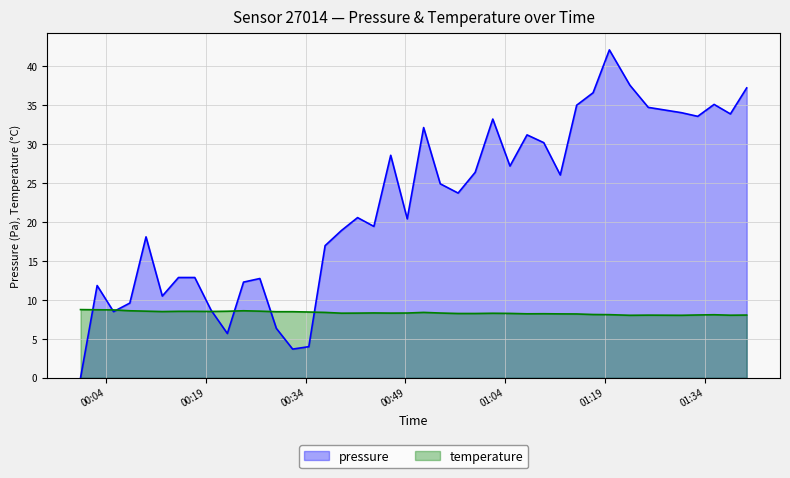

The value of temperature at 2023-05-25T00:51:45 is 8.4. True or false?

True